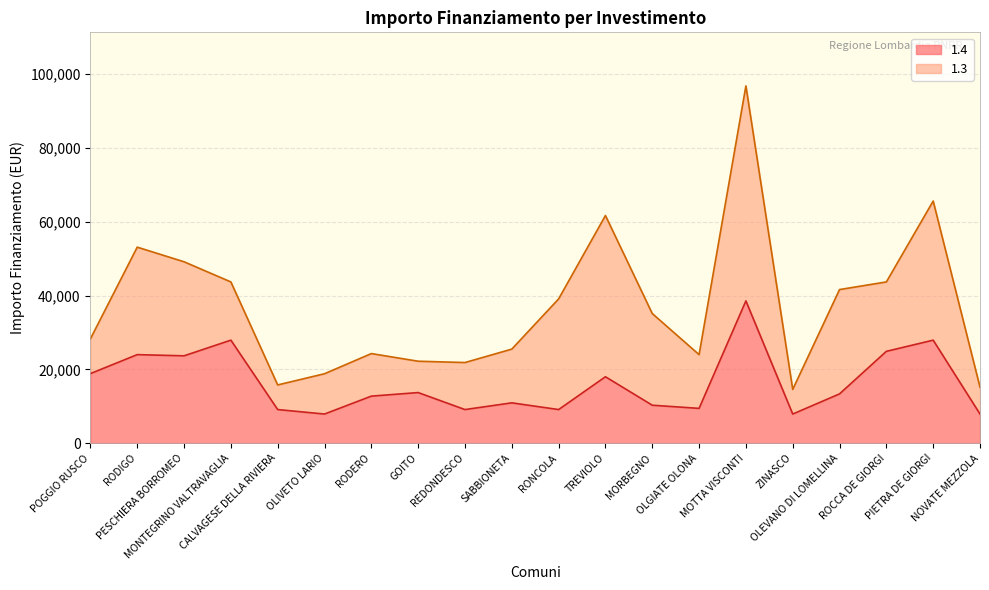

How many lines are shown in the chart?

2